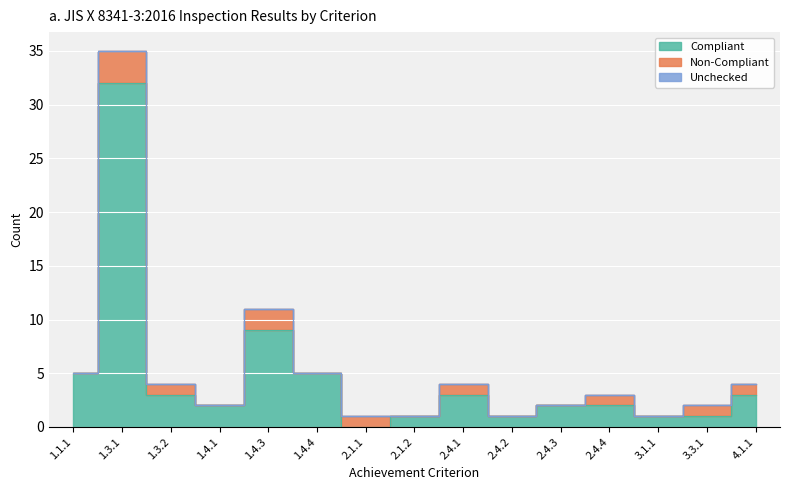

How many Non-Compliant values are between 0 and 1?

13